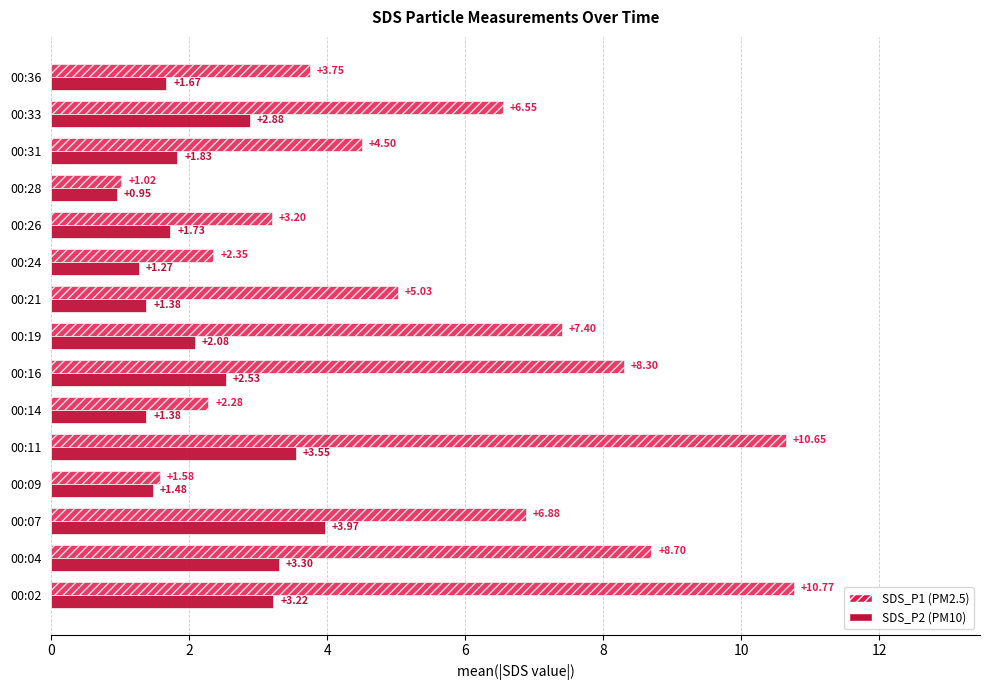

What is the total value across all series at 00:04?

12.0